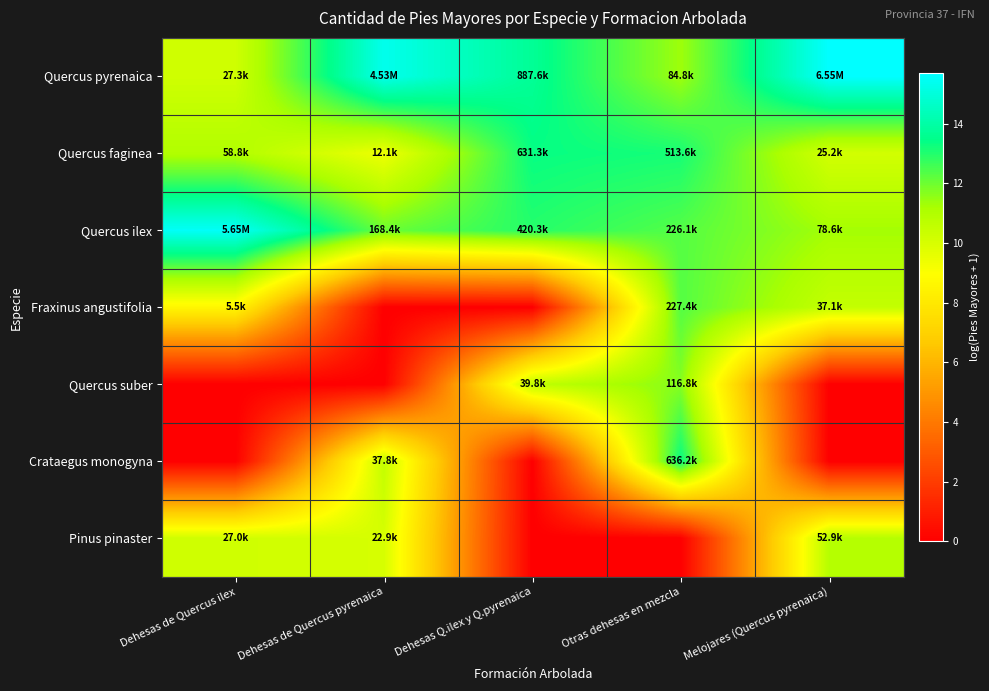

What is the difference between the highest and lowest values at Melojares (Quercus pyrenaica)?

15.7